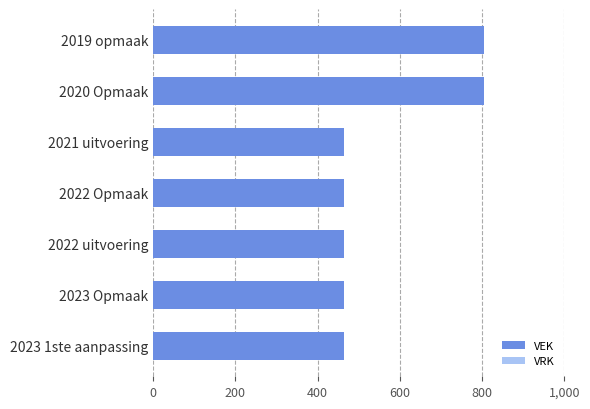

What is the average value?

561